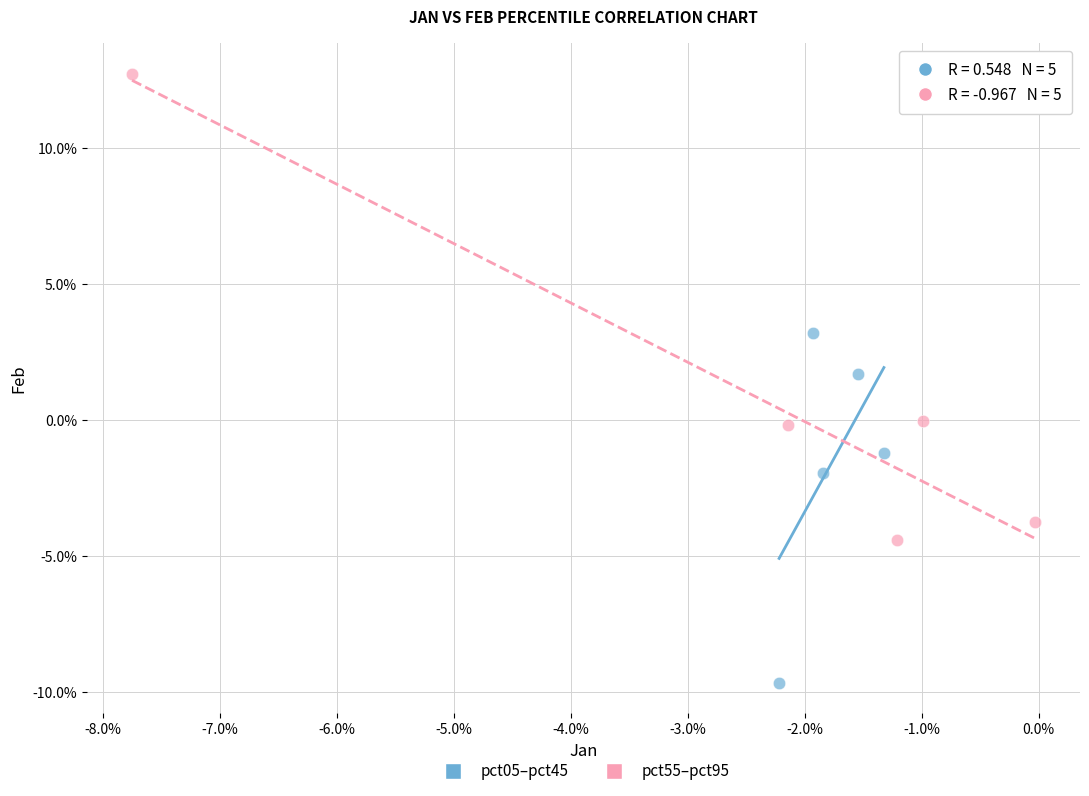

What are all the series names shown in the legend?

pct05–pct45, pct55–pct95